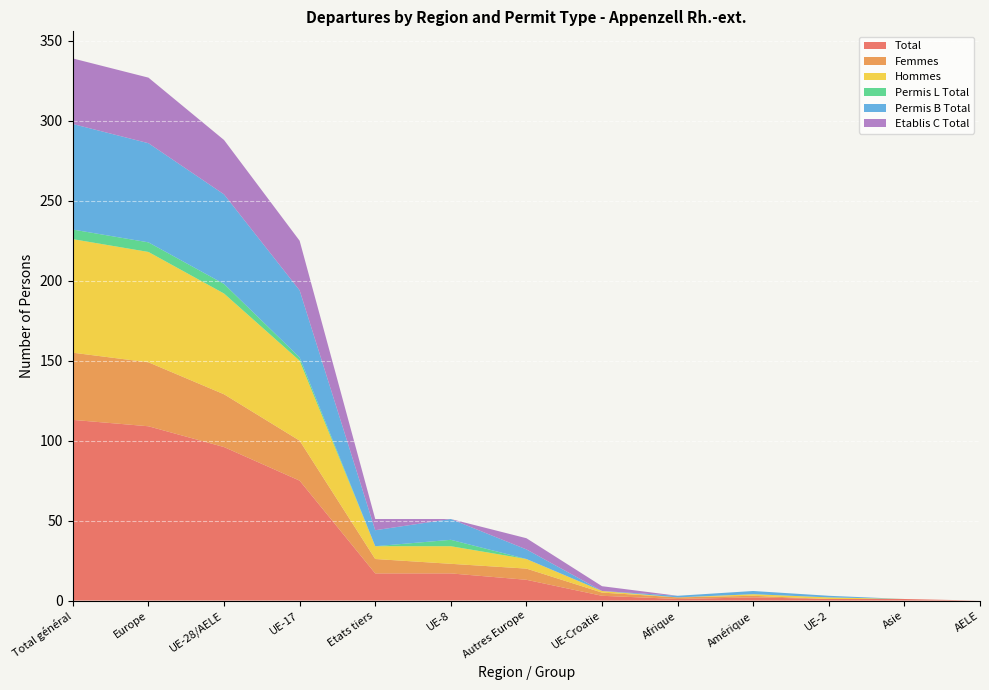

Reading left to right, transcribe all the data shown in this chart.

Total: 113	109	96	75	17	17	13	3	1	2	1	1	0
Femmes: 42	40	33	25	9	6	7	2	1	1	0	0	0
Hommes: 71	69	63	50	8	11	6	1	0	1	1	0	0
Permis L Total: 6	6	6	2	0	4	0	0	0	0	0	0	0
Permis B Total: 66	62	56	42	10	13	6	0	1	2	1	0	0
Etablis C Total: 41	41	34	31	7	0	7	3	0	0	0	0	0